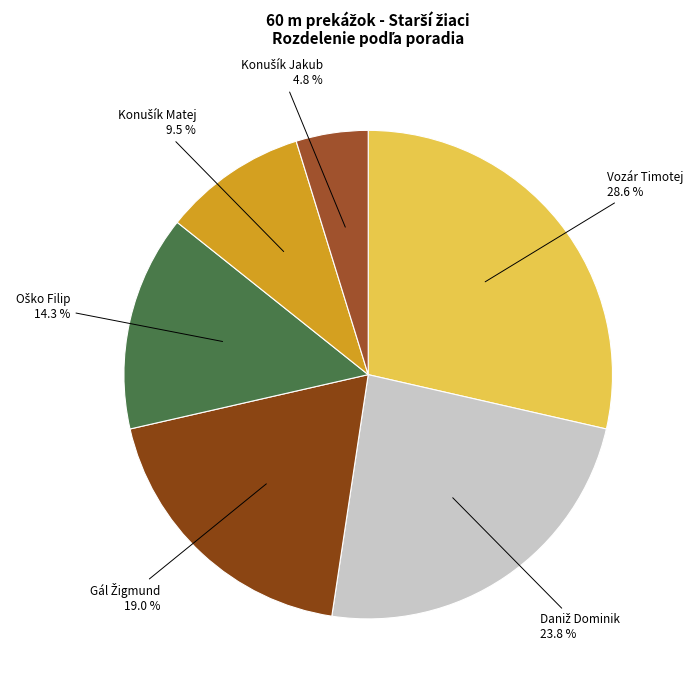

What is the largest slice in the pie chart?

Vozár Timotej